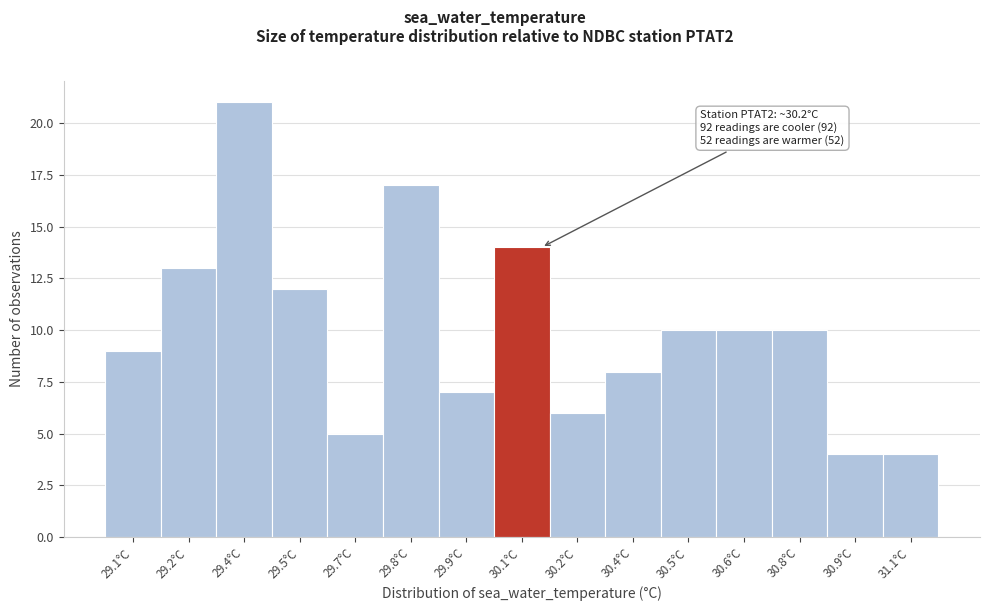

Reading left to right, list all the values displayed in this chart.

29.1°C=9	29.2°C=13	29.4°C=21	29.5°C=12	29.7°C=5	29.8°C=17	29.9°C=7	30.1°C=14	30.2°C=6	30.4°C=8	30.5°C=10	30.6°C=10	30.8°C=10	30.9°C=4	31.1°C=4